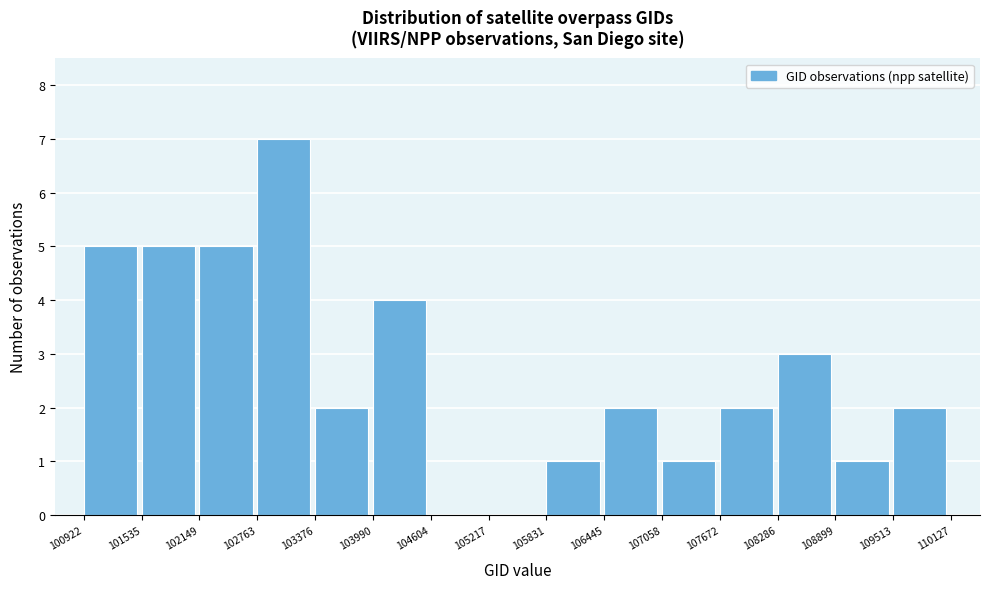

Over which range of the x-axis is the bar tallest?

102763 to 103376